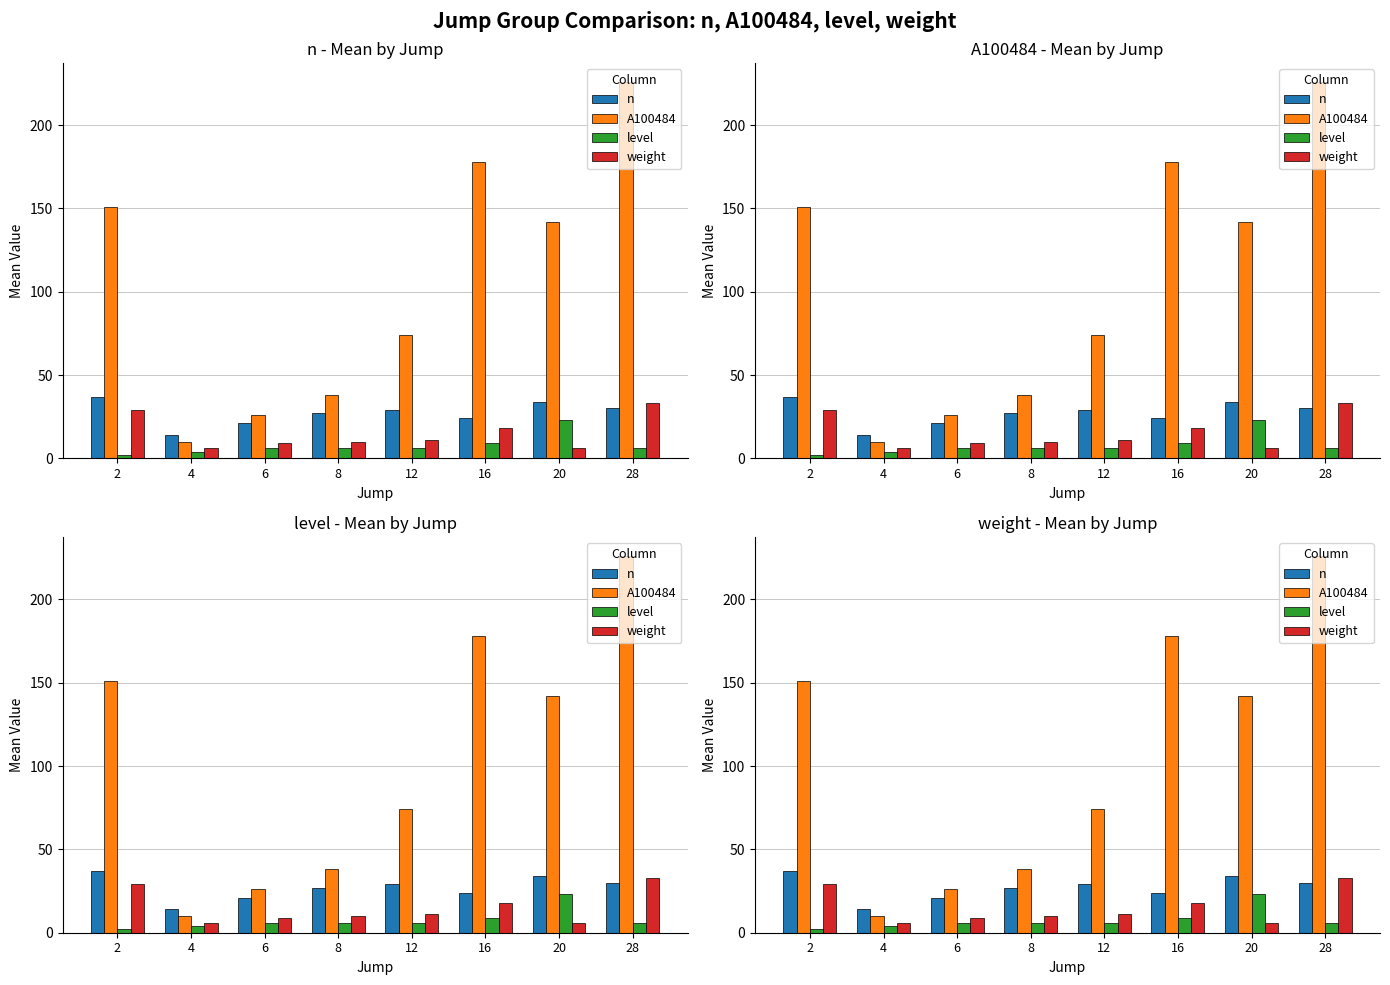

The value of weight at 12 is 17. True or false?

False